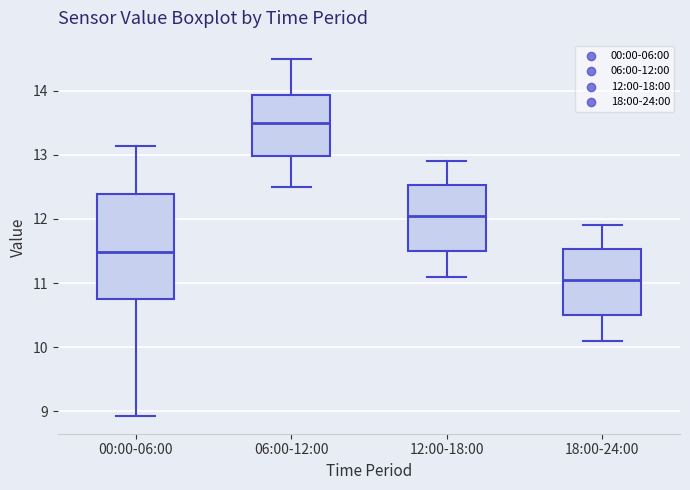

Which box has the highest median line?

06:00-12:00